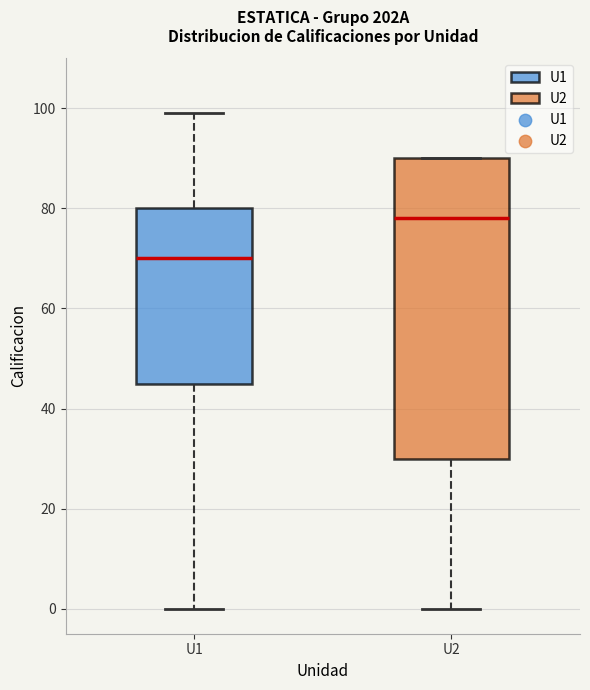

Which box has the highest median line?

U2